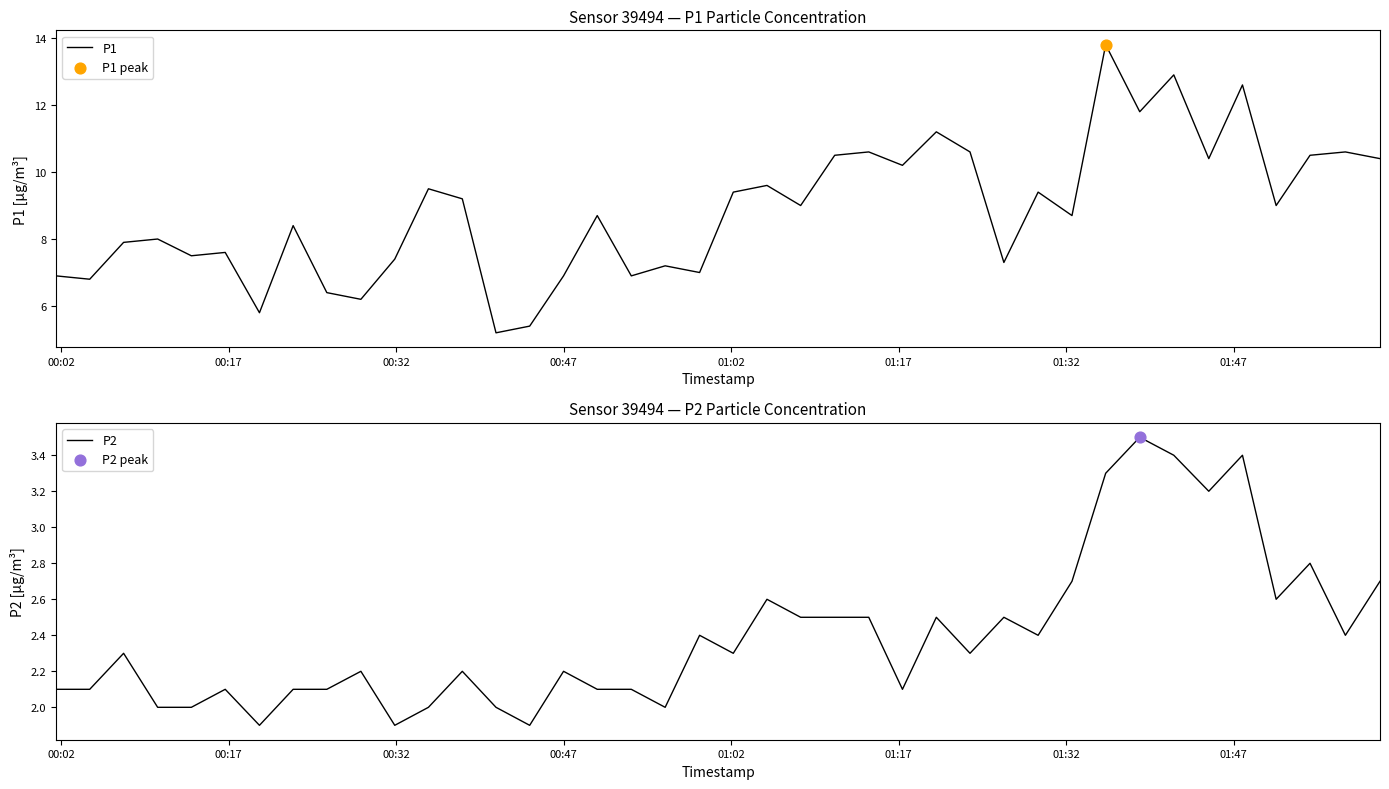

What is the maximum value for P1?

13.8